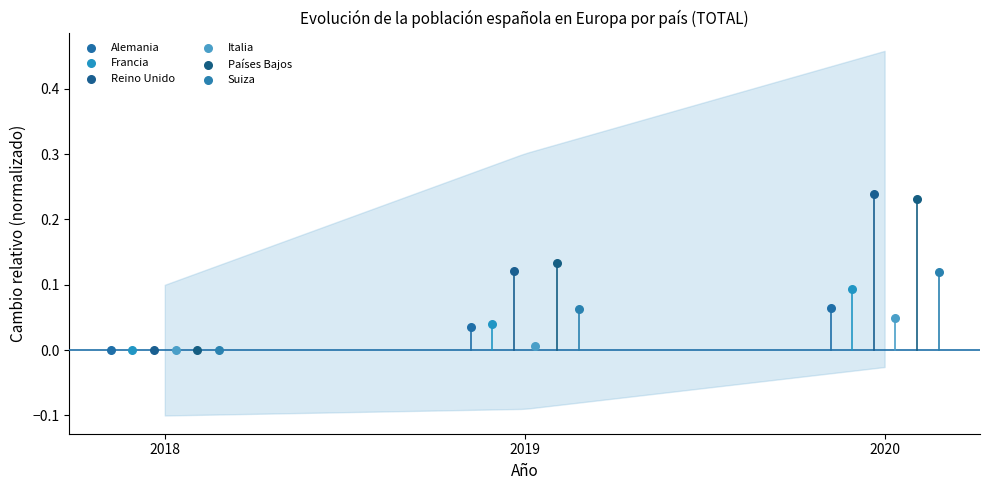

Which series has the widest spread of Y values?

Reino Unido